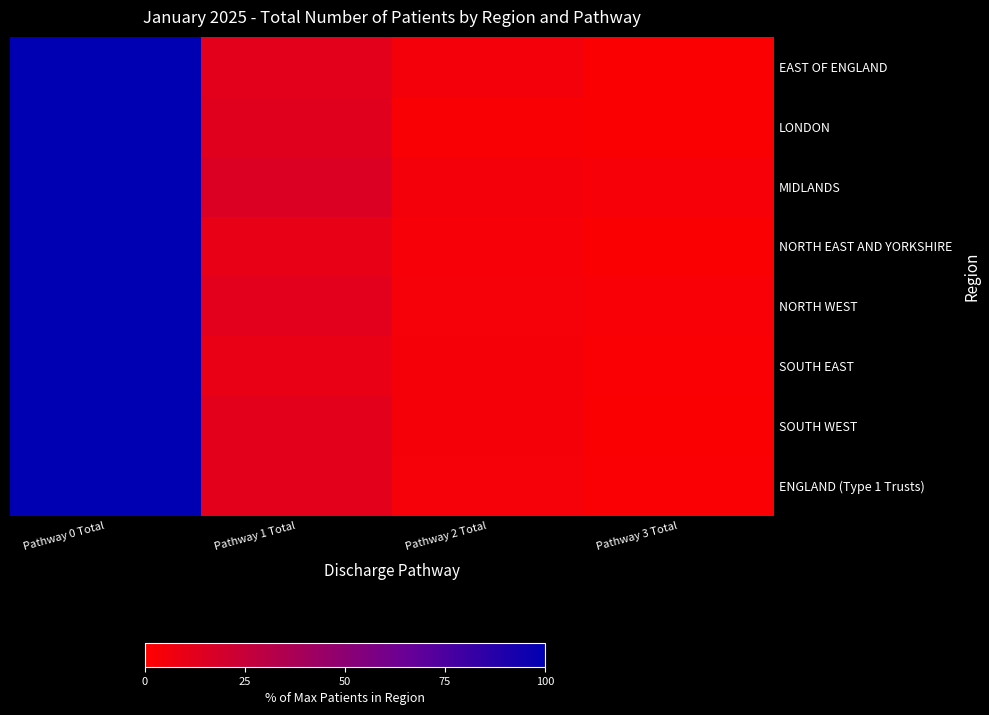

Rank the series at Pathway 2 Total from lowest to highest value.

LONDON, NORTH EAST AND YORKSHIRE, NORTH WEST, ENGLAND (Type 1 Trusts), SOUTH WEST, SOUTH EAST, MIDLANDS, EAST OF ENGLAND